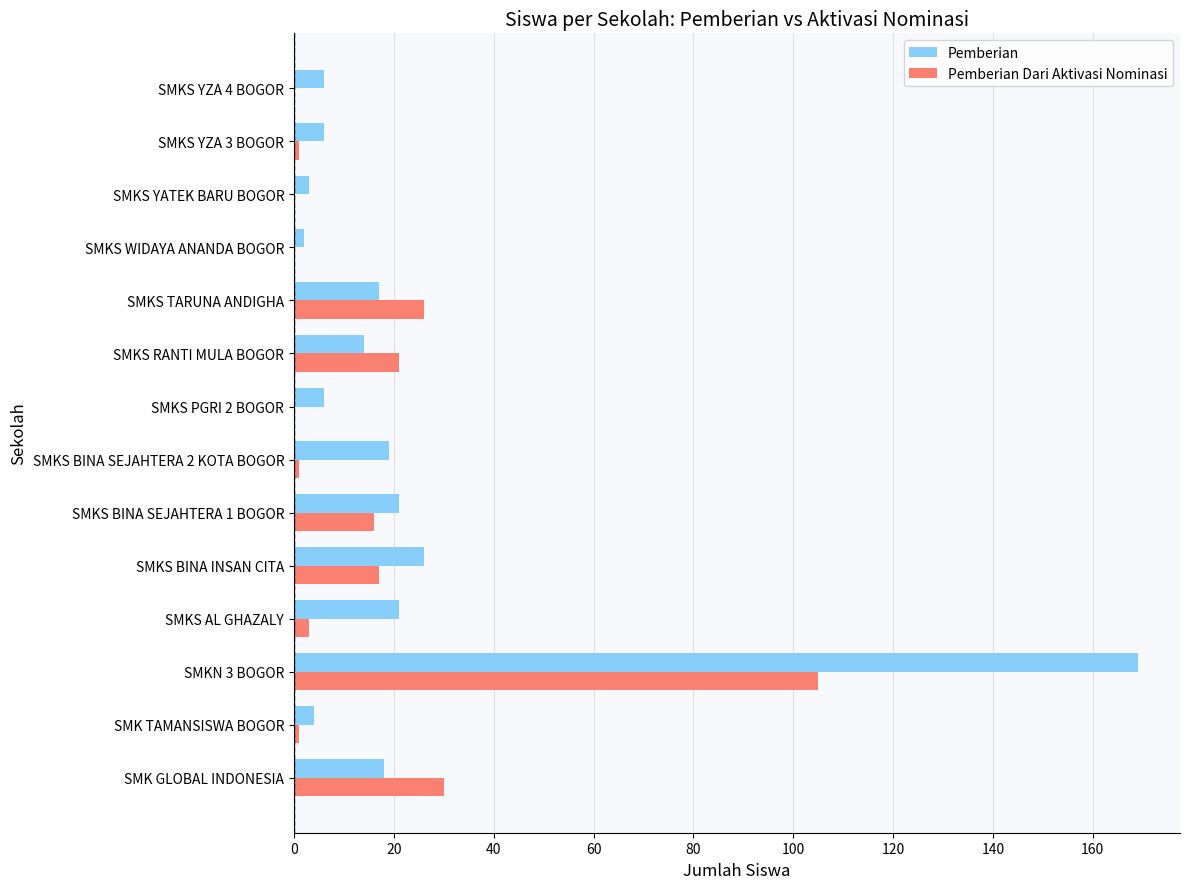

What is the sum of all Pemberian Dari Aktivasi Nominasi values?

221